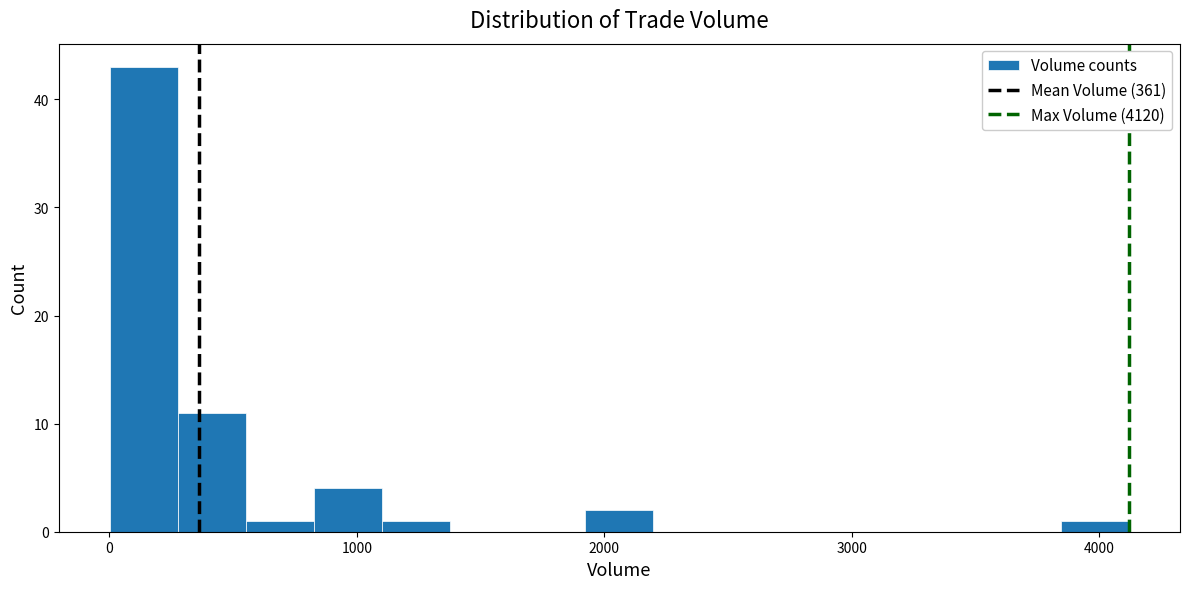

Around what value on the x-axis is the tallest bar? Give the approximate position of its centre, as read against the axis.

100